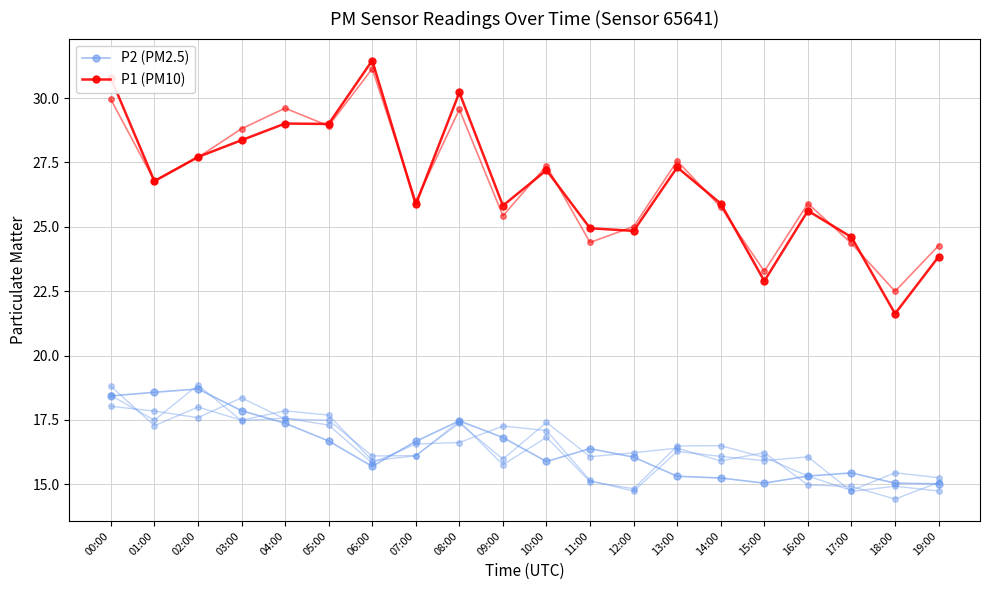

What are all the series names shown in the legend?

P2 (PM2.5), P1 (PM10)